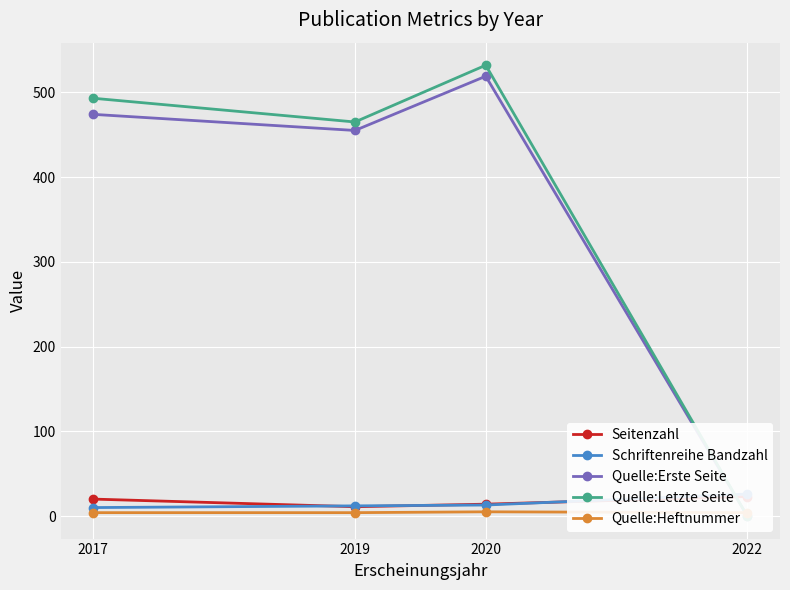

At which category is the sum across all series the highest?

2020